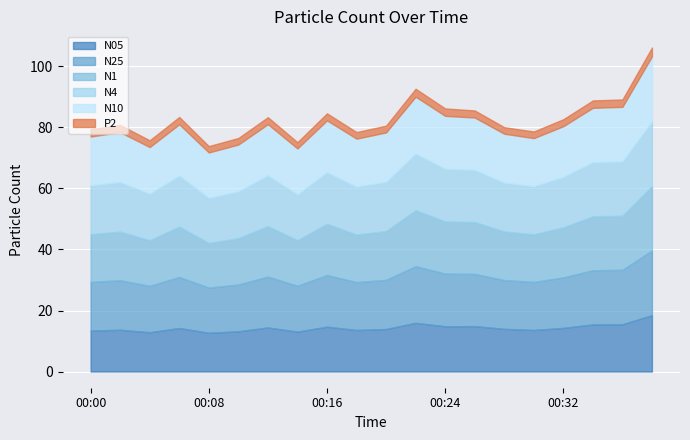

At which category is the sum across all series the highest?

00:38